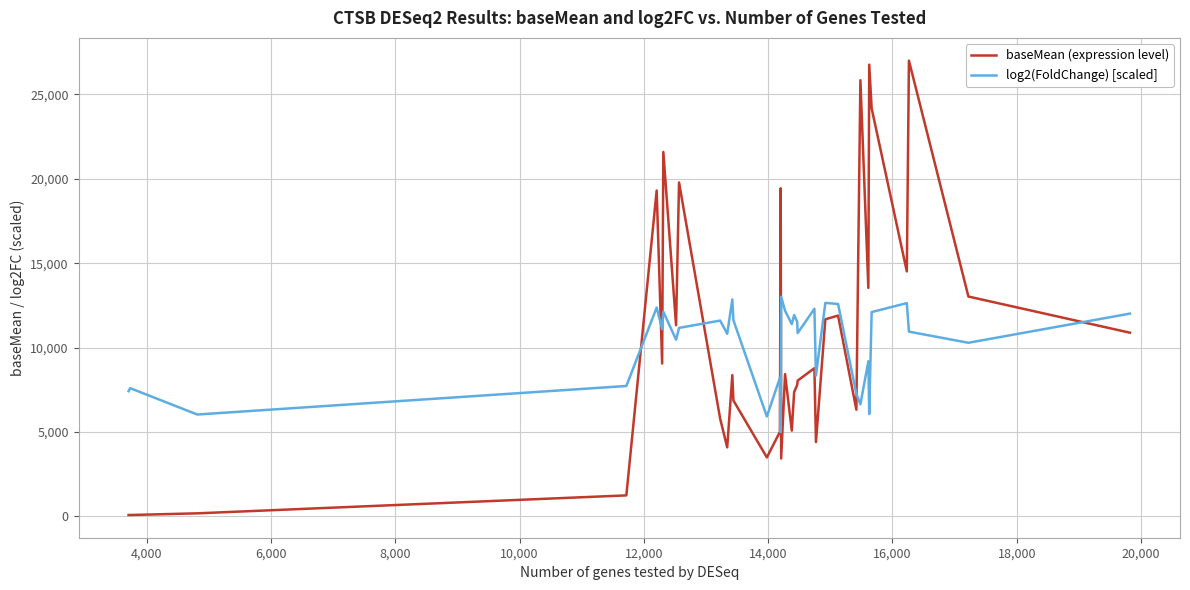

Is this an area chart (filled region under the line)?

No